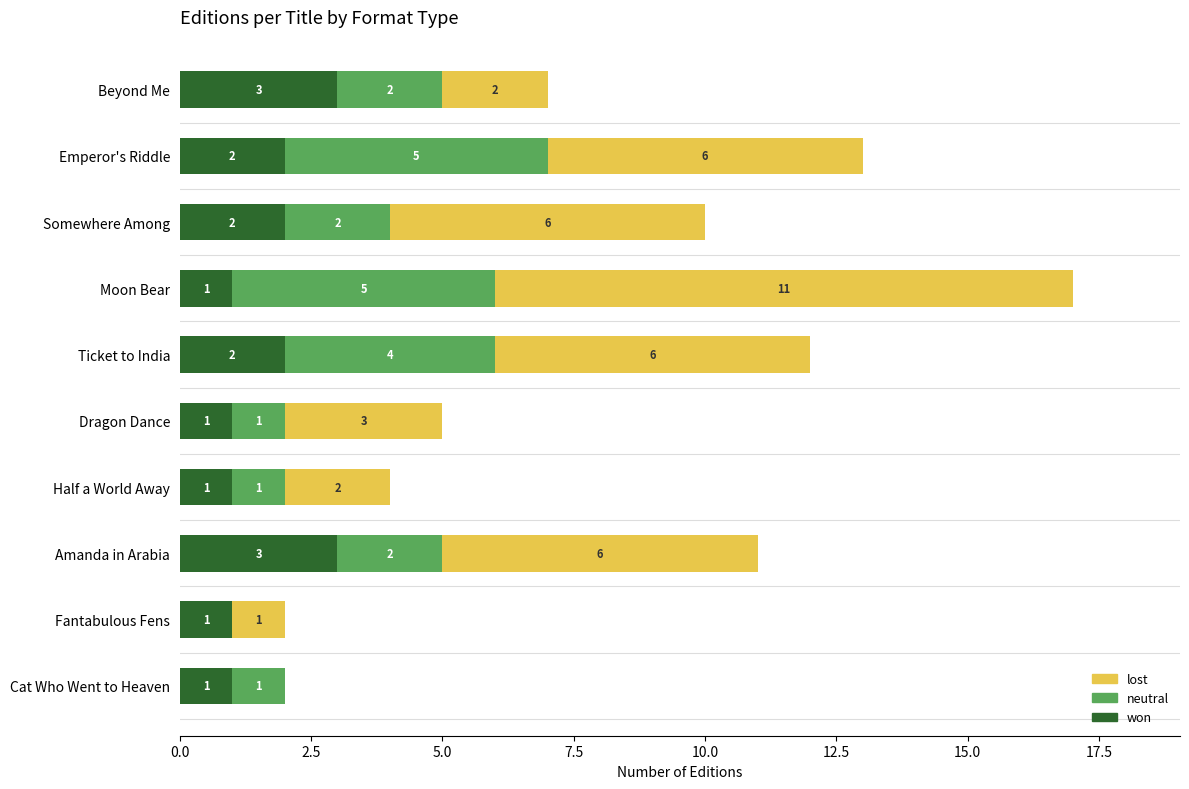

True or false: won has a value of 2 at Cat Who Went to Heaven.

False